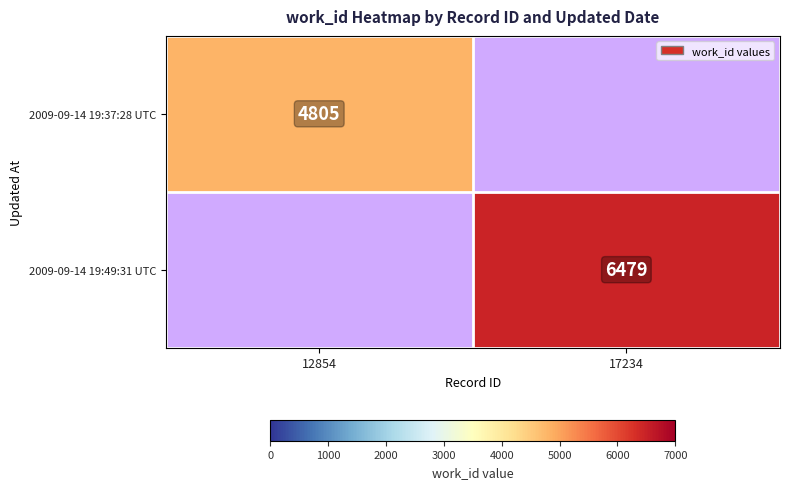

True or false: 2009-09-14 19:37:28 UTC has a value of 4805 at 12854.

True